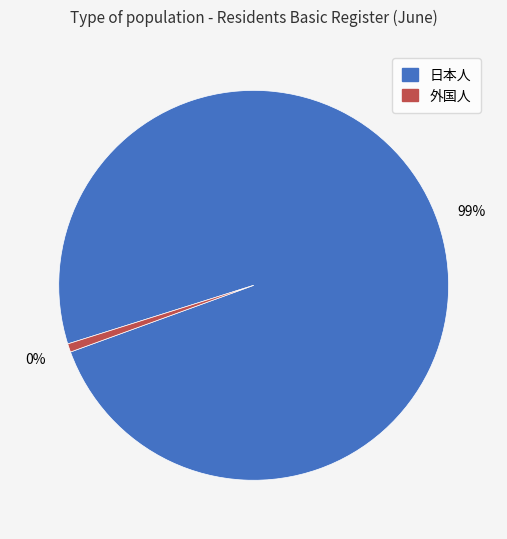

What is the change in value from 日本人 to 外国人?

-79490